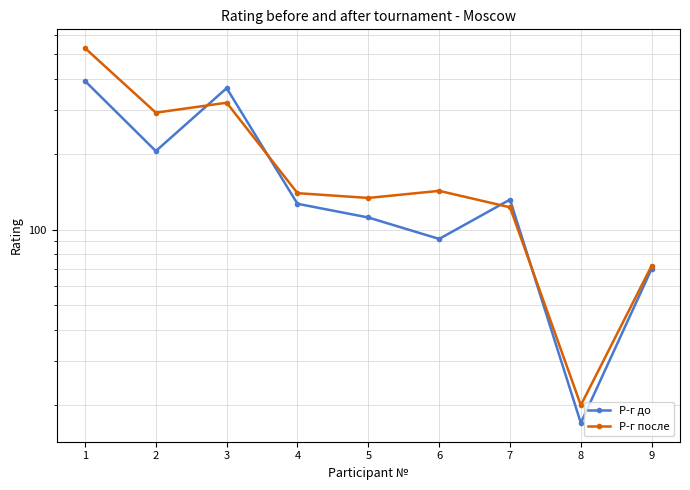

What is the difference between the maximum and minimum values in the Р-г до series?

375